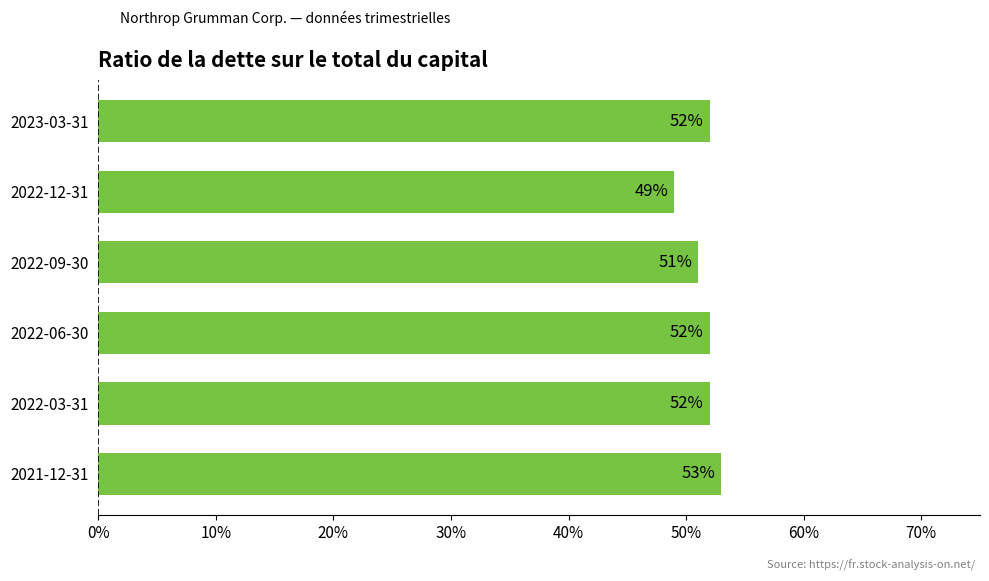

Does the chart contain any negative values?

No